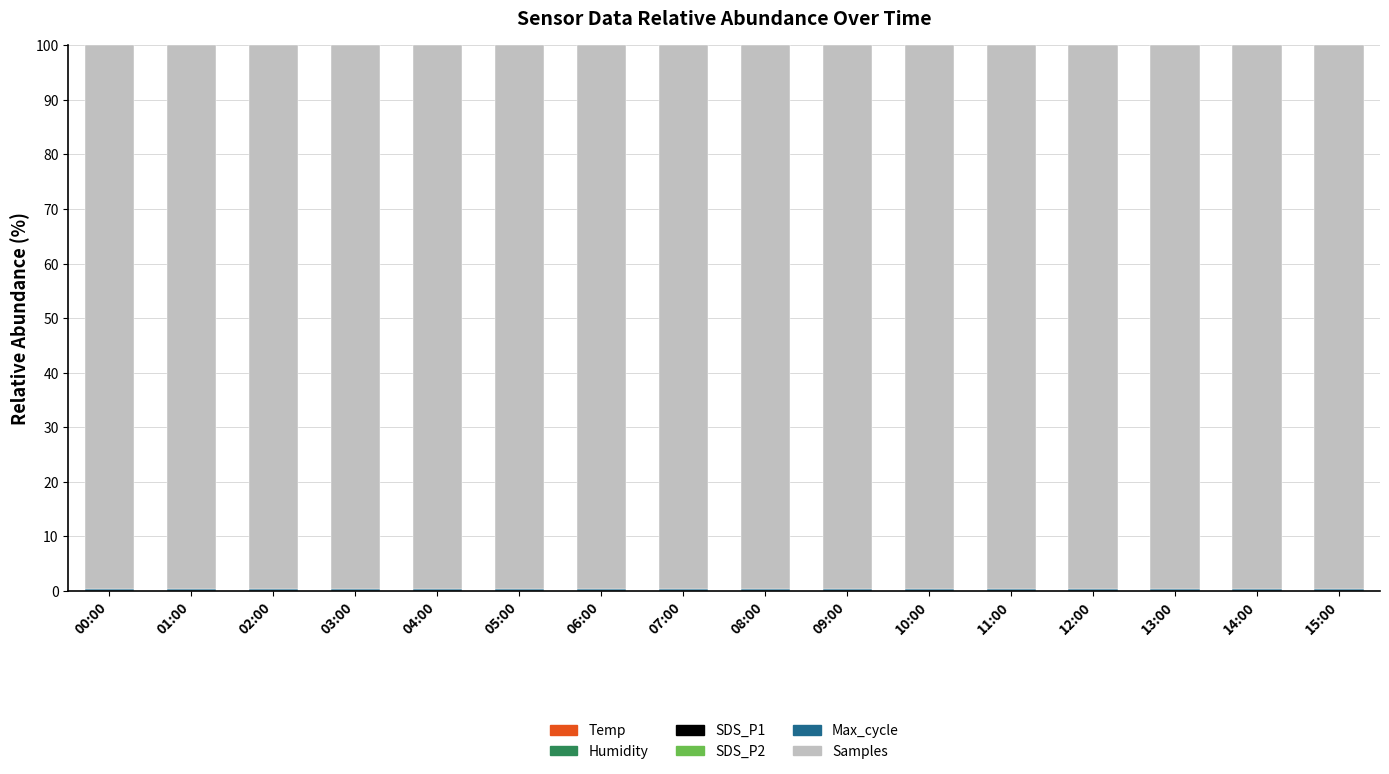

Which series has the largest total across all categories?

Samples